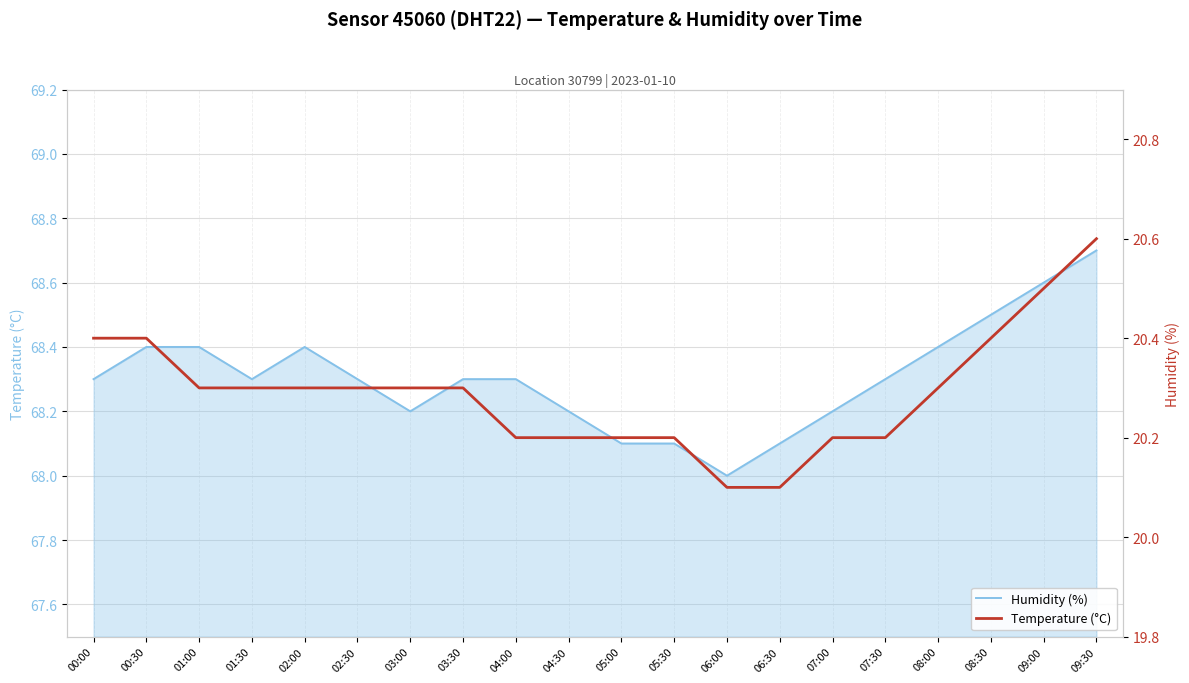

What is the total value across all series at 04:00?

88.5